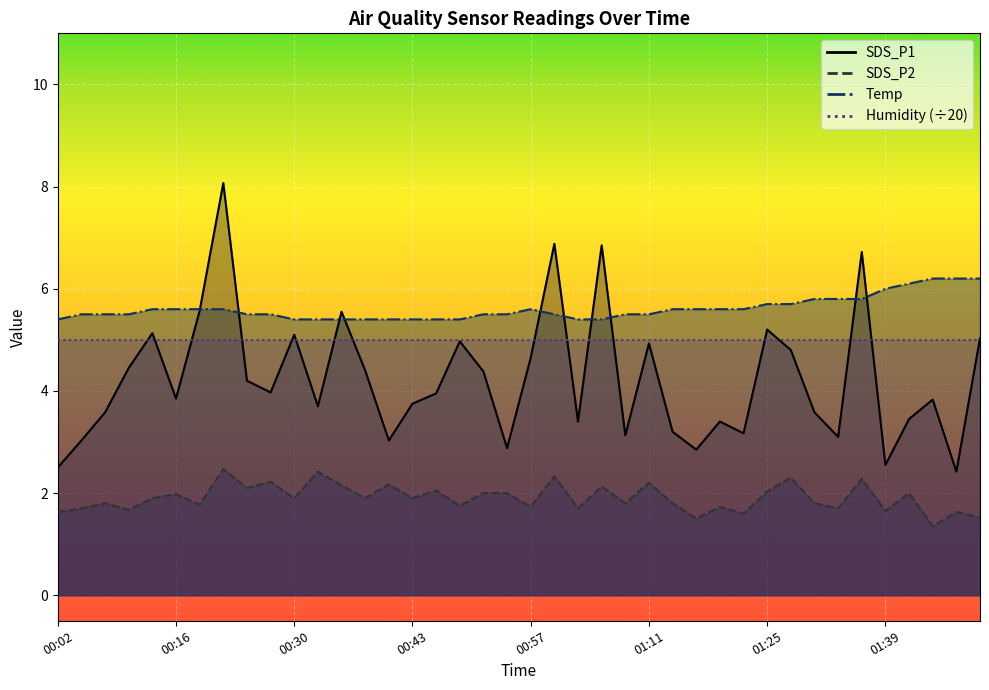

True or false: SDS_P2 and Temp intersect in this chart.

False